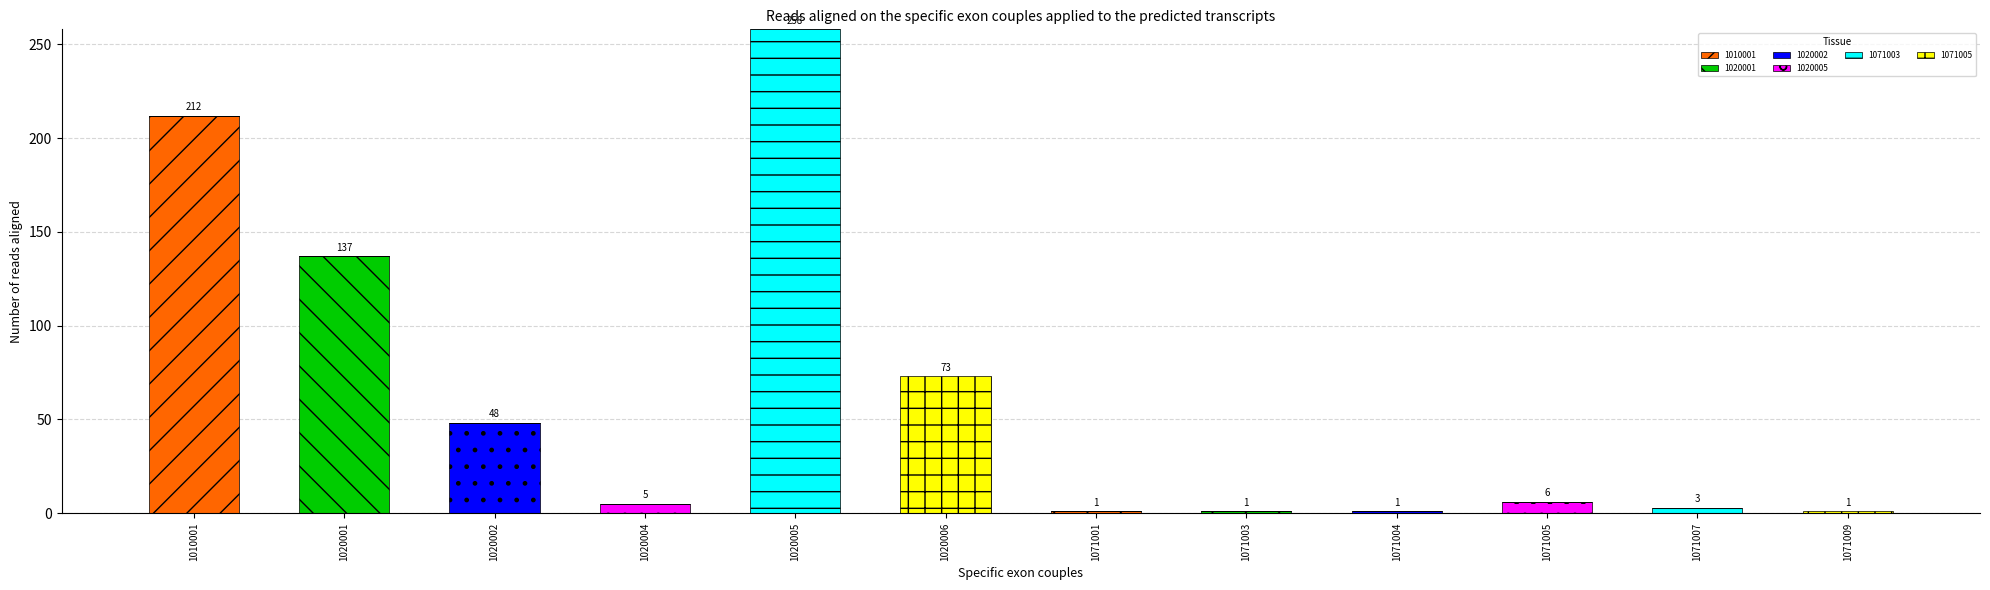

Which category has the highest value in the 1010001 series?

1010001